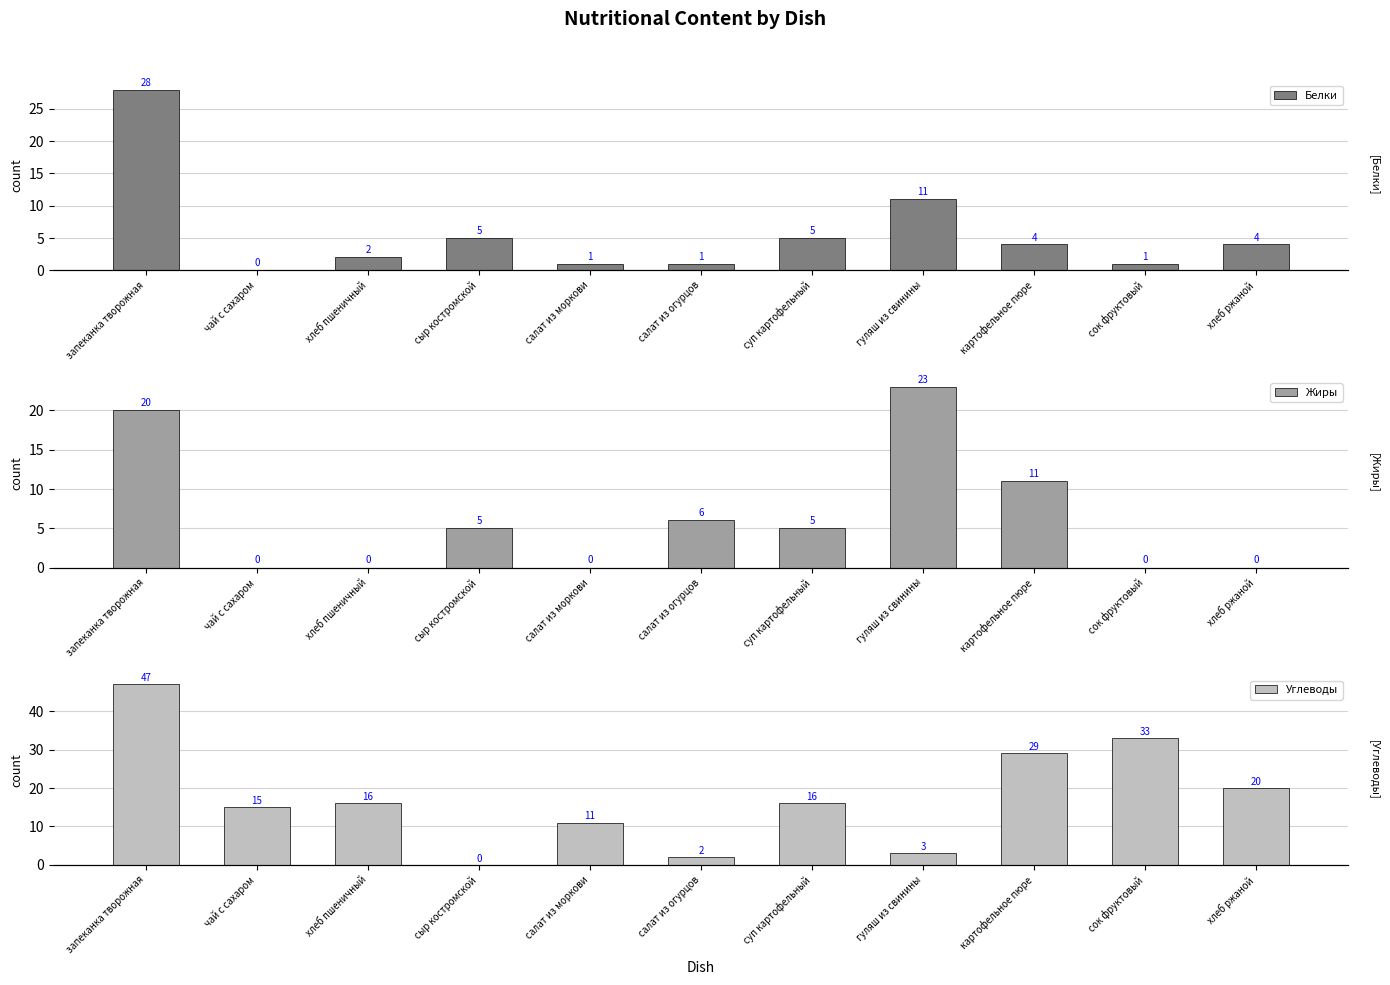

How many values in the Жиры series are below 5?

5